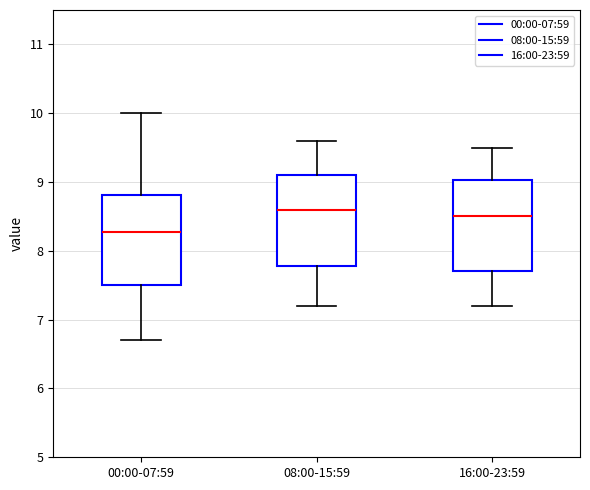

Reading left to right, read every box against the y-axis: the position of its median line, the range the box covers, and the ends of its whiskers. The values are not printed on the chart, so give them approximately, as read against the axis.

00:00-07:59: median 8.3, box 7.5 to 8.8, whiskers 6.7 to 10.0
08:00-15:59: median 8.6, box 7.8 to 9.1, whiskers 7.2 to 9.6
16:00-23:59: median 8.5, box 7.7 to 9.0, whiskers 7.2 to 9.5